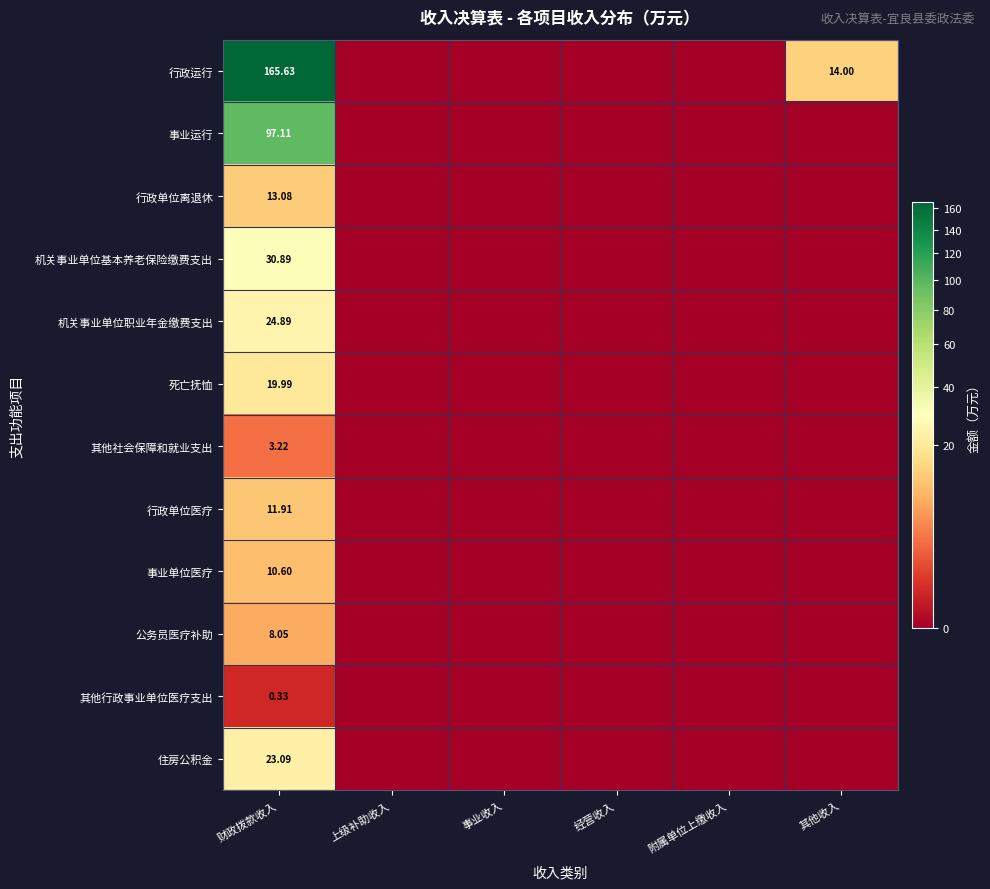

At 财政拨款收入, list the series in order from smallest to largest.

其他行政事业单位医疗支出, 其他社会保障和就业支出, 公务员医疗补助, 事业单位医疗, 行政单位医疗, 行政单位离退休, 死亡抚恤, 住房公积金, 机关事业单位职业年金缴费支出, 机关事业单位基本养老保险缴费支出, 事业运行, 行政运行